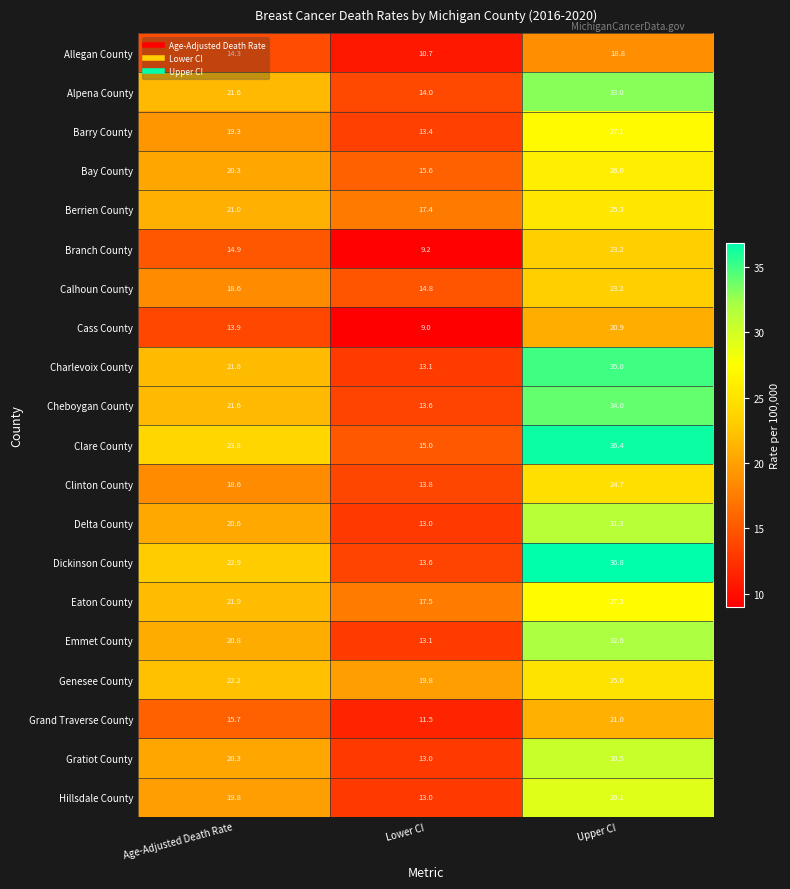

What is the total value across all series at Age-Adjusted Death Rate?

393.9